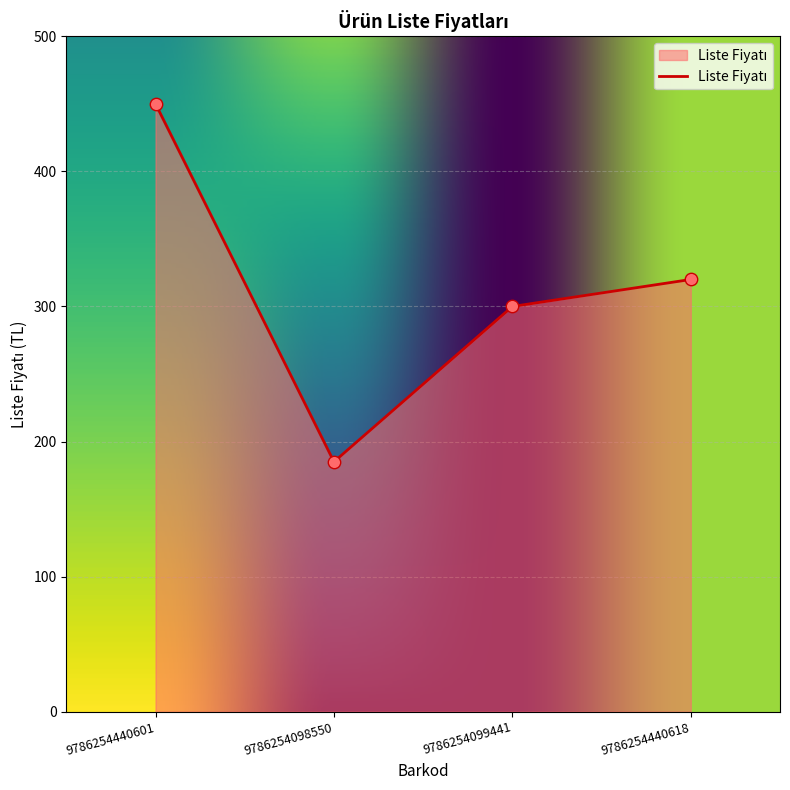

Approximately how many times larger is the value at 9786254099441 compared to 9786254440601?

0.7